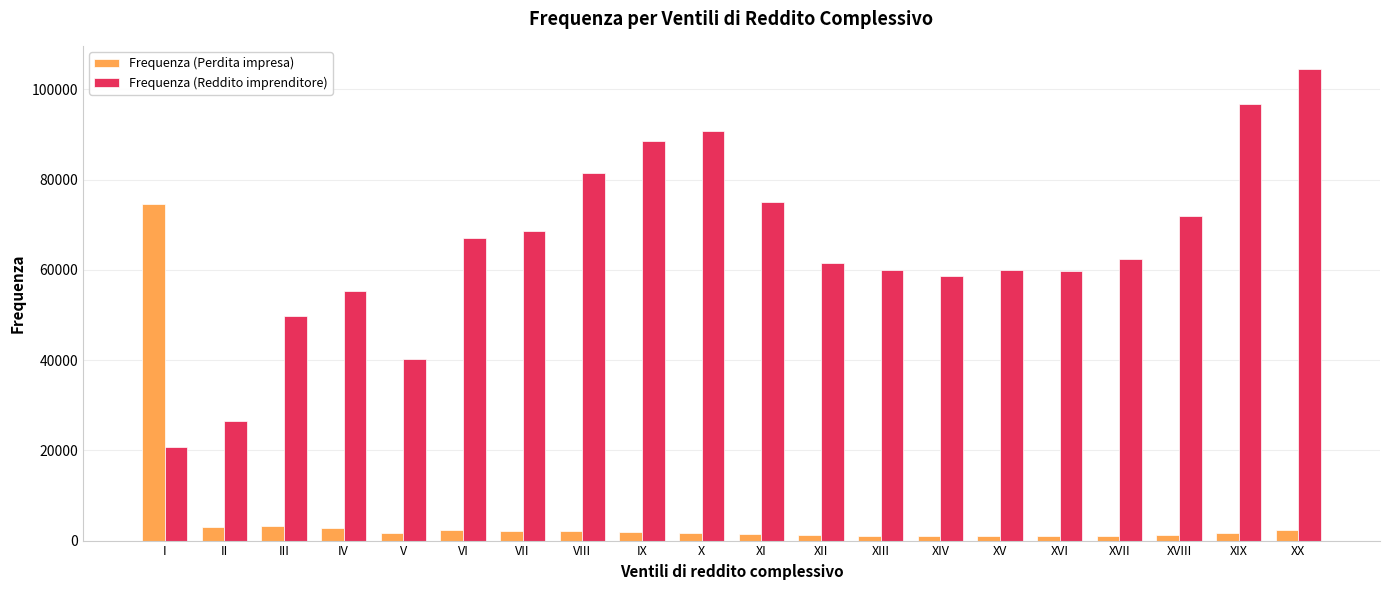

How many series are shown in this chart?

2